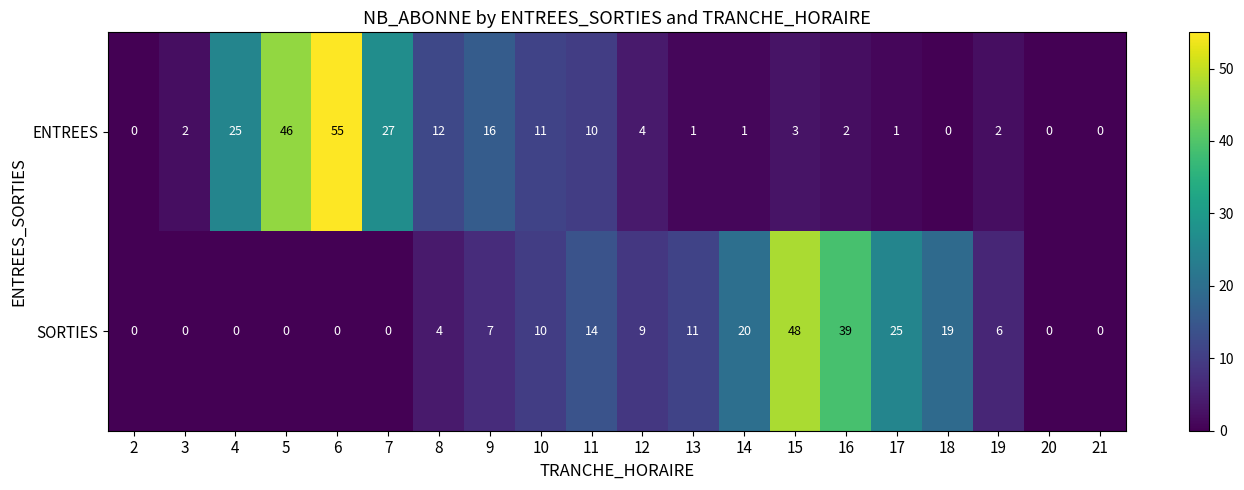

What is the difference between the SORTIES values at 12 and 19?

3